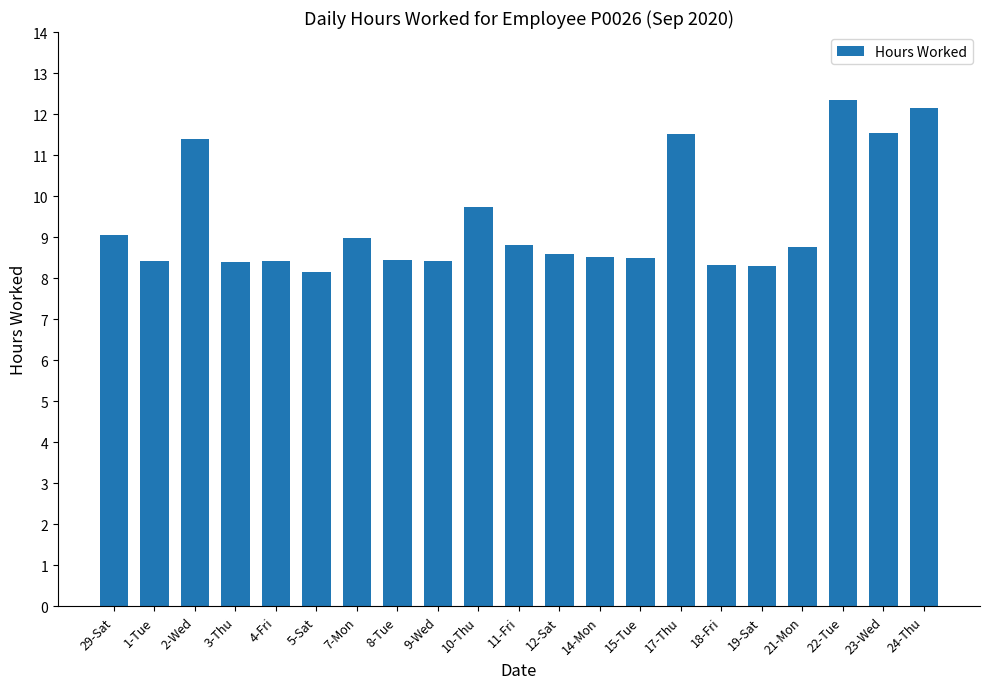

Read the value at 17-Thu.

11.5